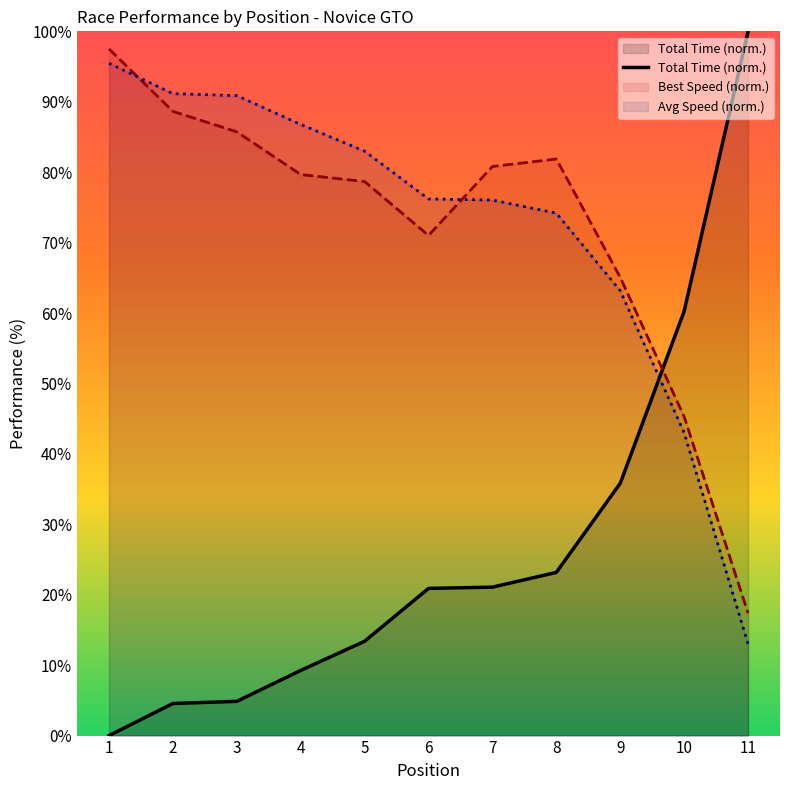

How many lines are shown in the chart?

3